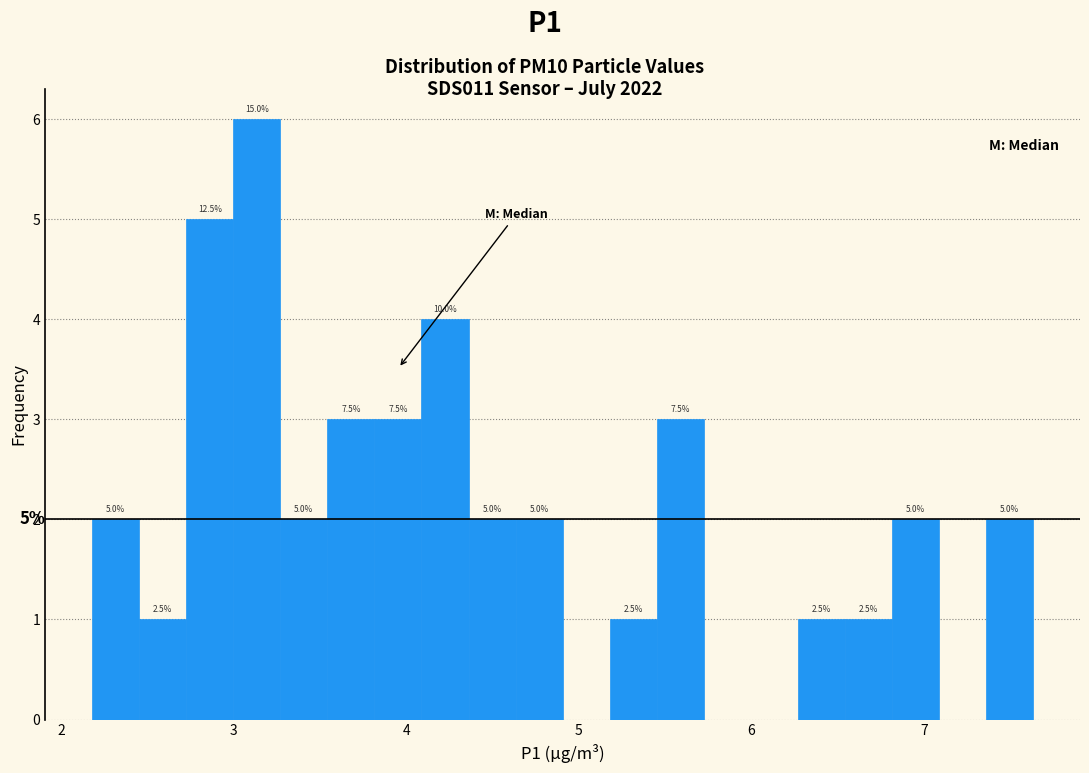

Around what value on the x-axis is the tallest bar? Give the approximate position of its centre, as read against the axis.

3.1